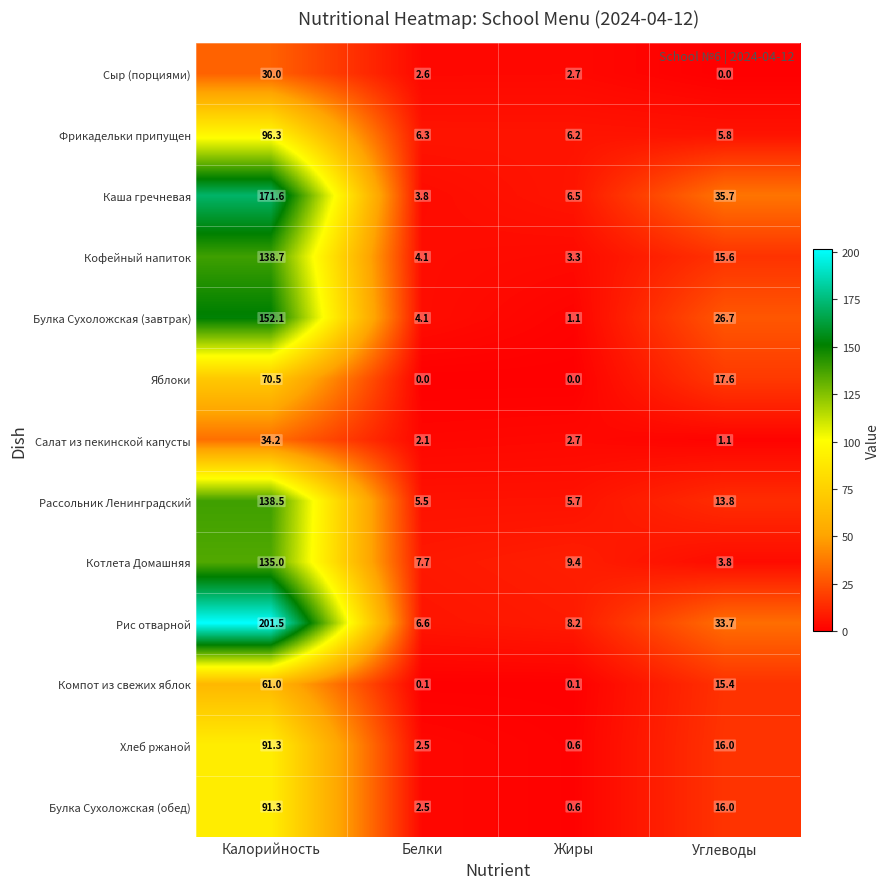

What is the difference between the Хлеб ржаной values at Калорийность and Углеводы?

75.3